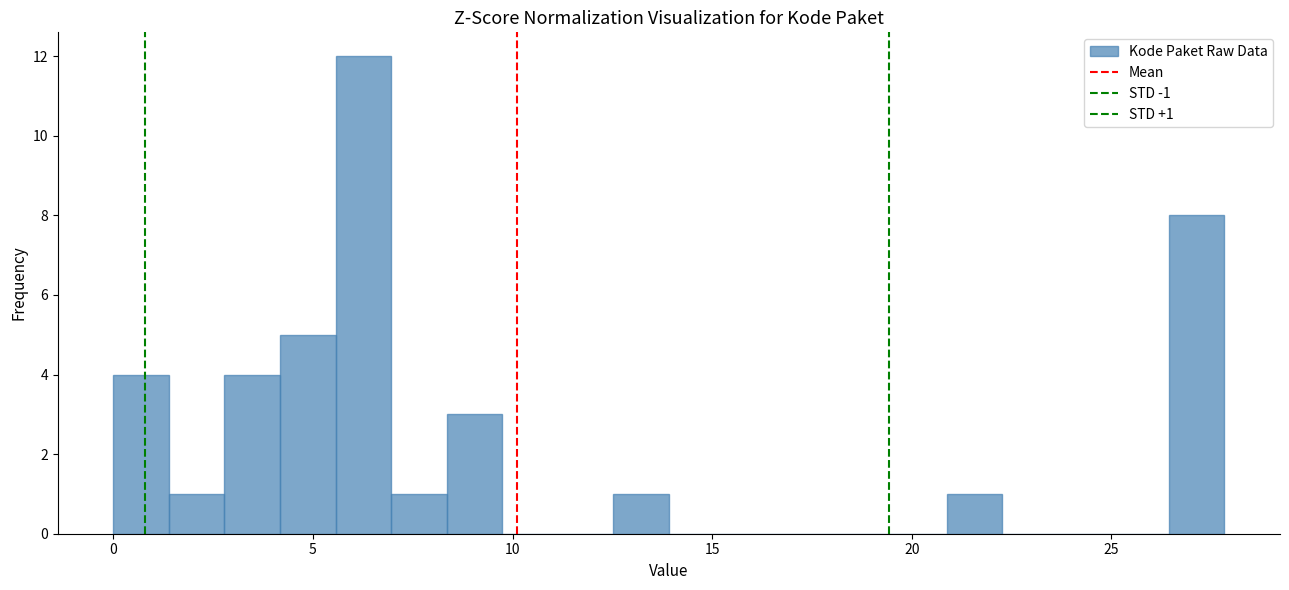

Read against the x-axis, roughly where is the centre of the tallest bar?

6.5